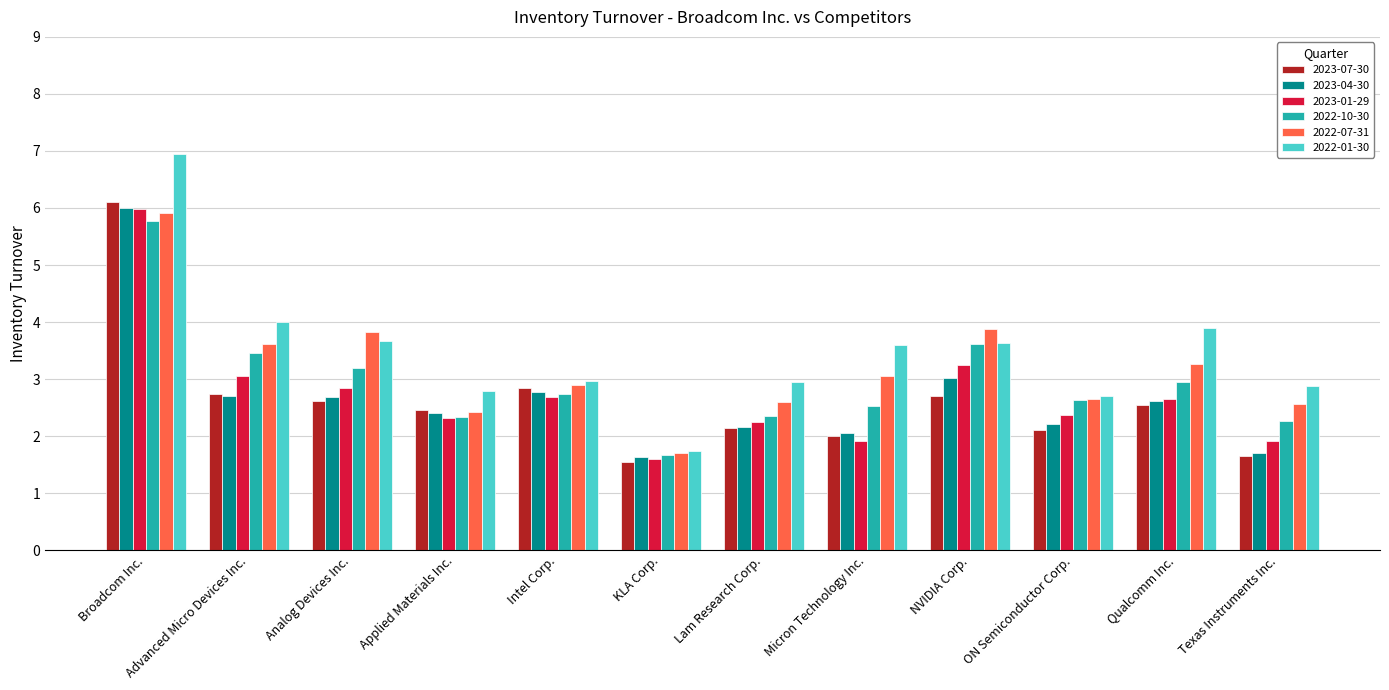

How many data points does each series have?

12